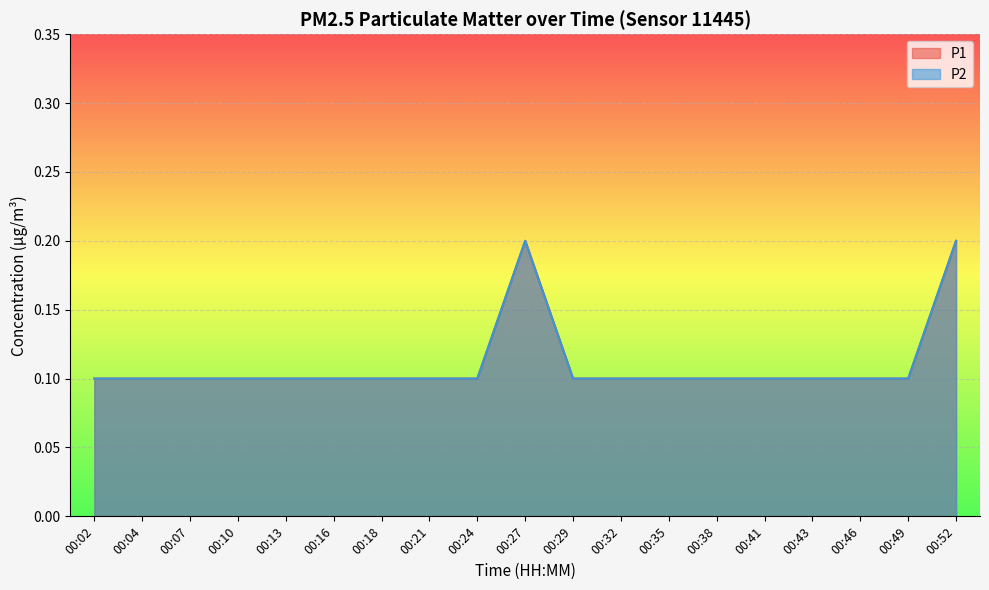

True or false: P1 has a value of 0.1 at 00:07.

False